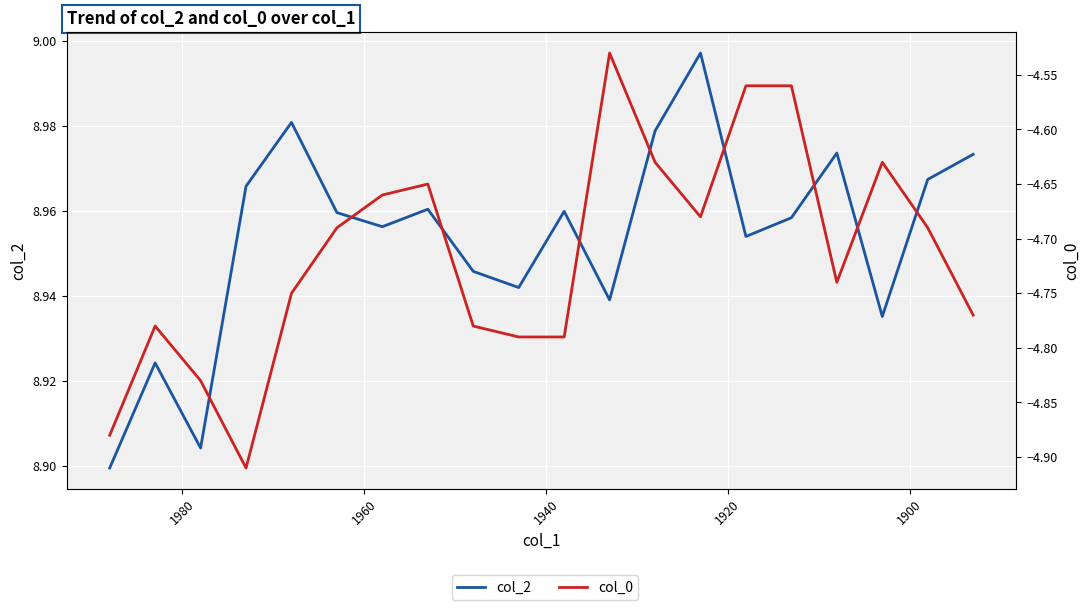

What is the greatest value displayed?

9.0